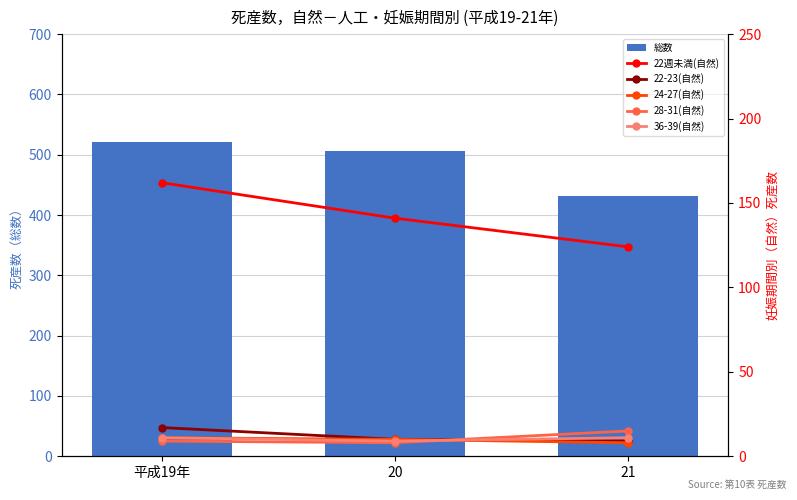

Reading left to right, list all the values displayed in this chart.

総数: 平成19年=521	20=507	21=432
22週未満(自然): 平成19年=162	20=141	21=124
22-23(自然): 平成19年=17	20=10	21=9
24-27(自然): 平成19年=11	20=10	21=8
28-31(自然): 平成19年=9	20=8	21=15
36-39(自然): 平成19年=11	20=9	21=11